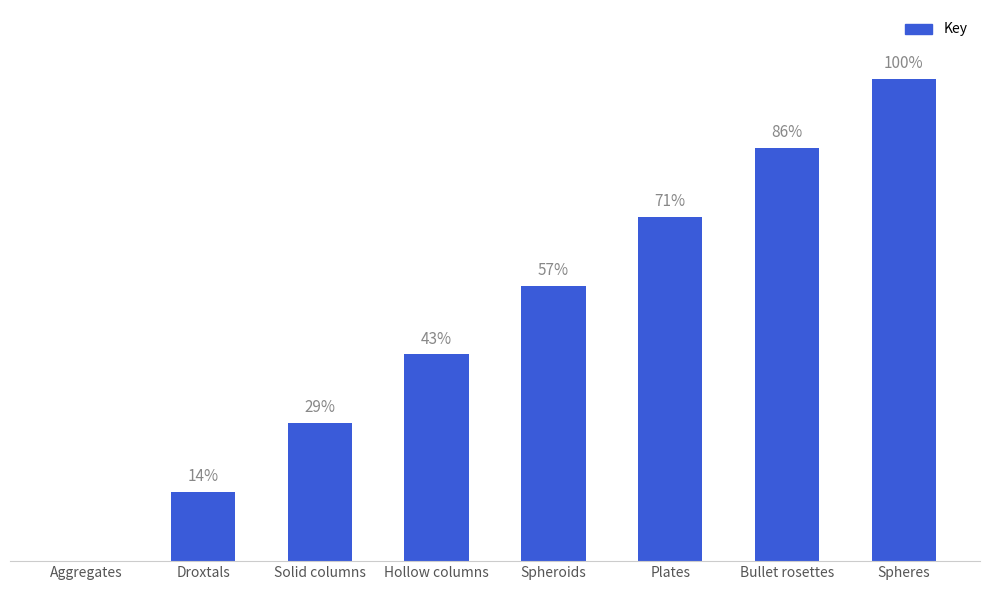

What is the difference between the maximum and minimum values?

7